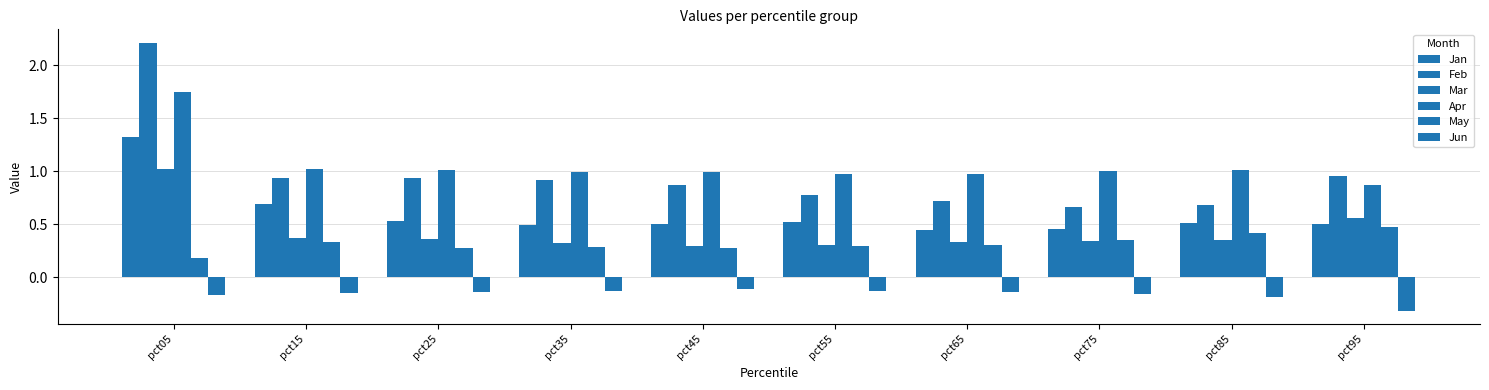

At which category does the chart reach its peak across all series?

pct05